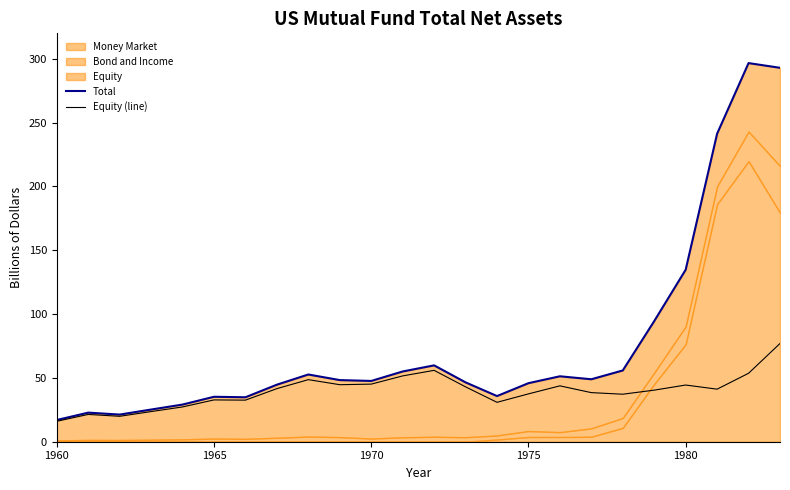

Is it true that Equity (line) equals 37.5 at 1975?

True